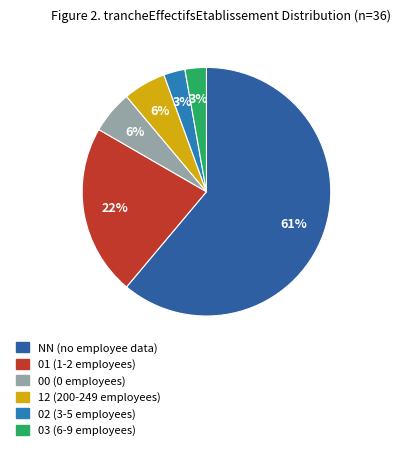

What portion of the pie excludes NN?

38.9%